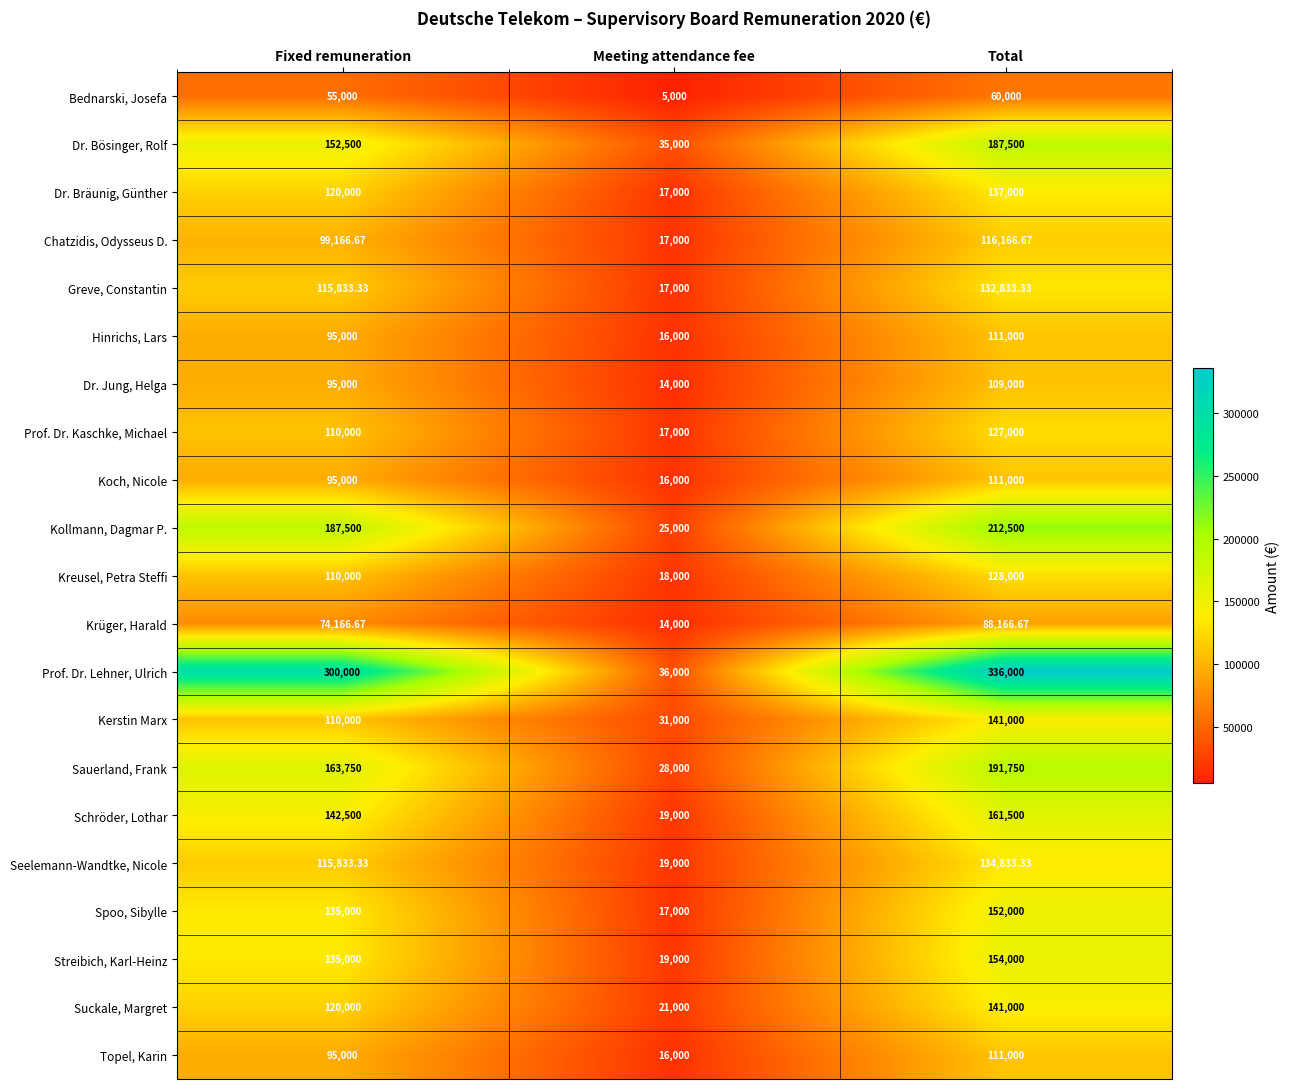

Count the number of data series in this chart.

21